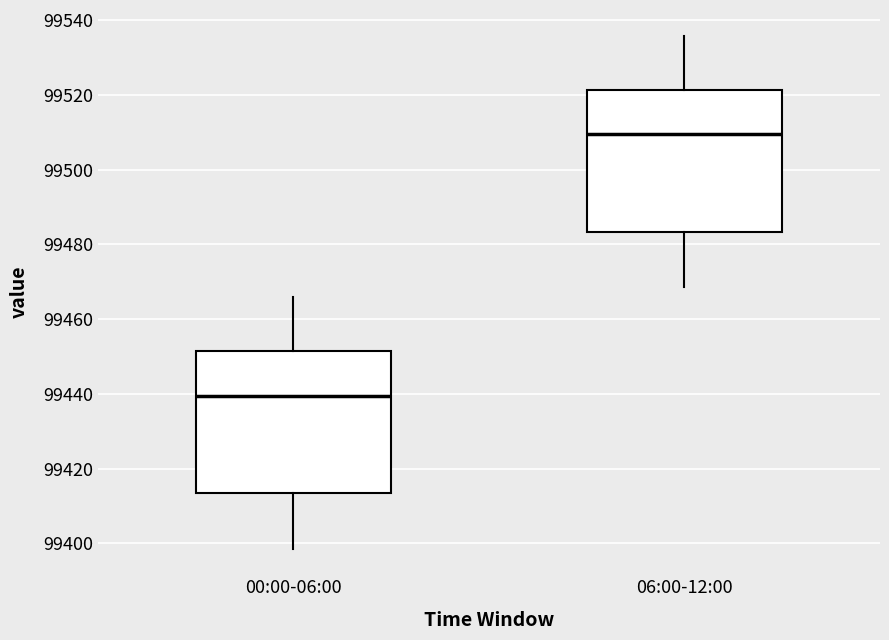

Reading left to right, transcribe this box plot: for each box, give where its median line is, the range the box spans, and where its two whiskers end, as read against the y-axis. The values are not printed on the chart, so give them approximately, as read against the axis.

00:00-06:00: median 99440, box 99414 to 99452, whiskers 99398 to 99466
06:00-12:00: median 99510, box 99484 to 99522, whiskers 99468 to 99536